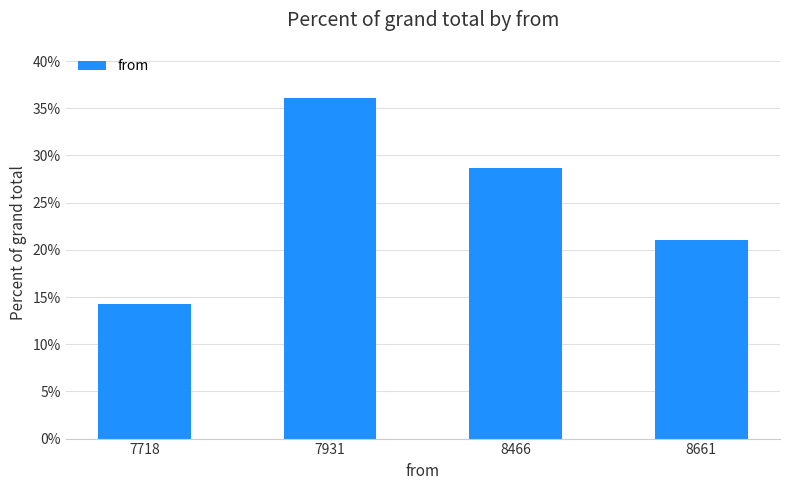

List the labels in order of value, smallest first.

7718, 8661, 8466, 7931